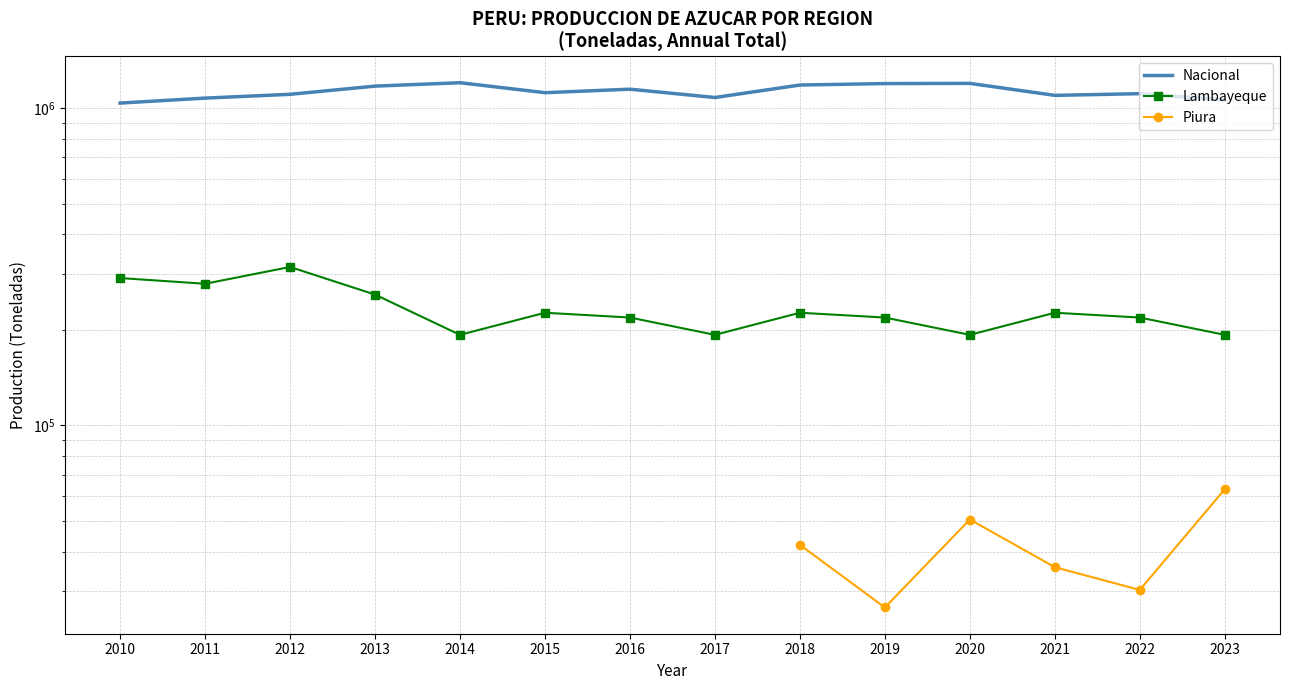

At which label does Lambayeque first exceed 226632?

2010